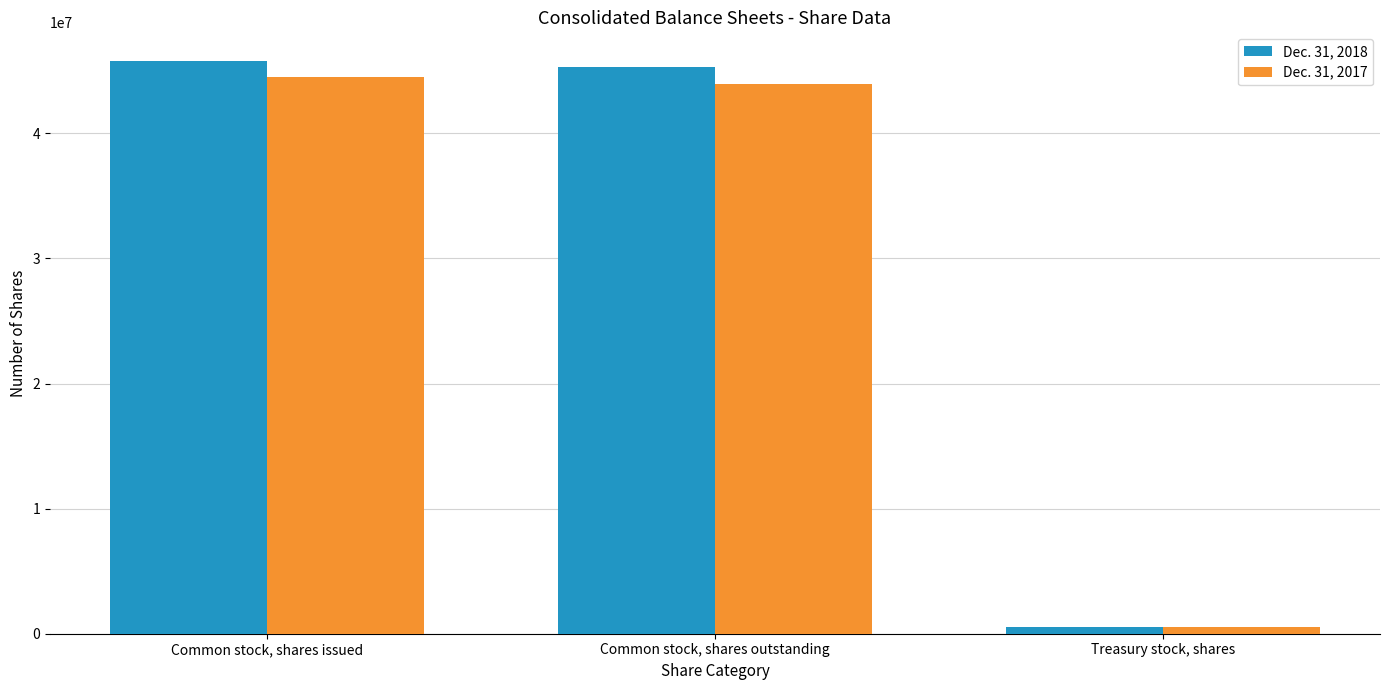

What are all the series names shown in the legend?

Dec. 31, 2018, Dec. 31, 2017